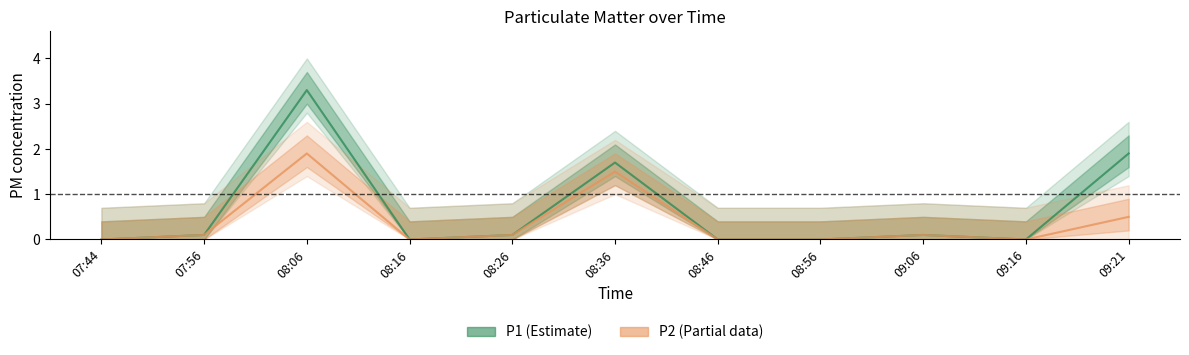

Count the number of data series in this chart.

2